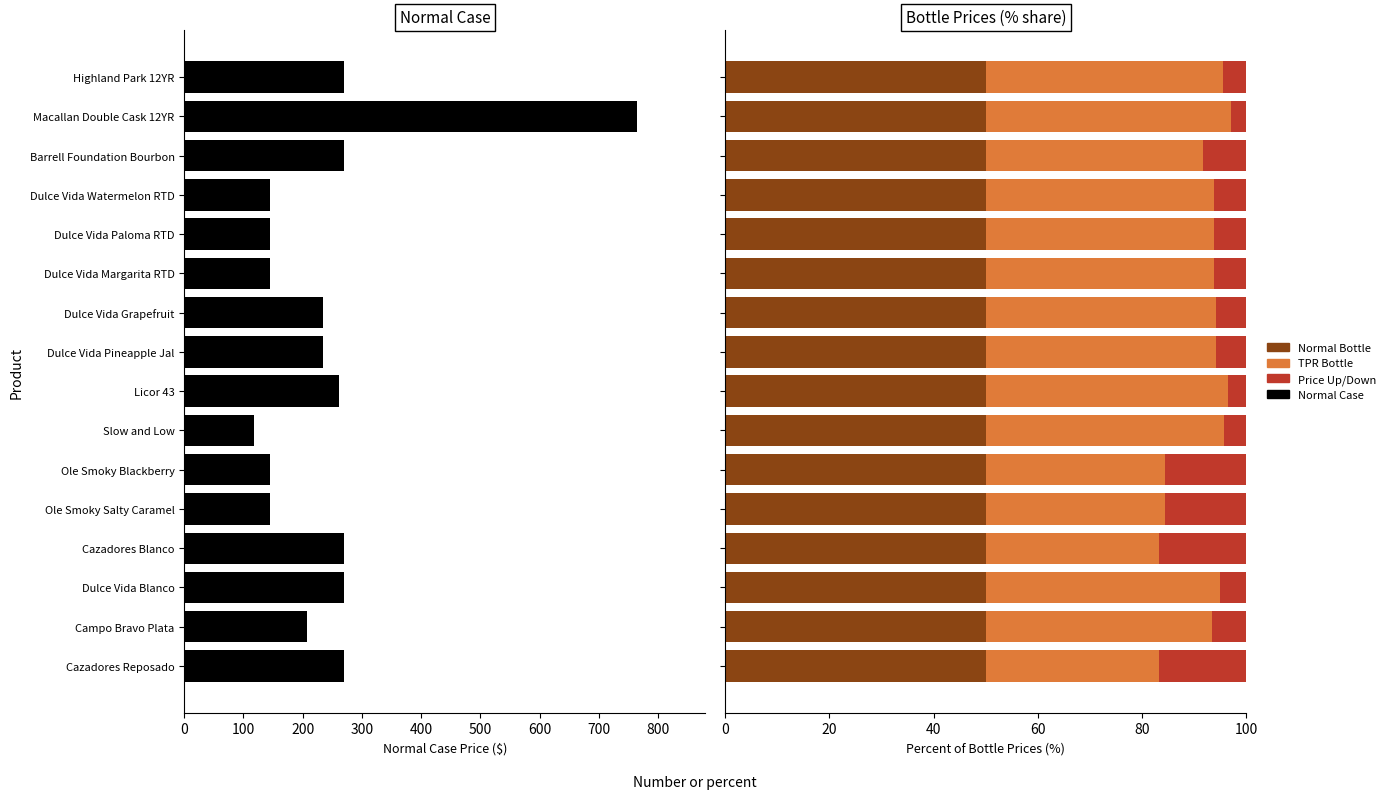

Which series has the largest total across all categories?

Normal Case